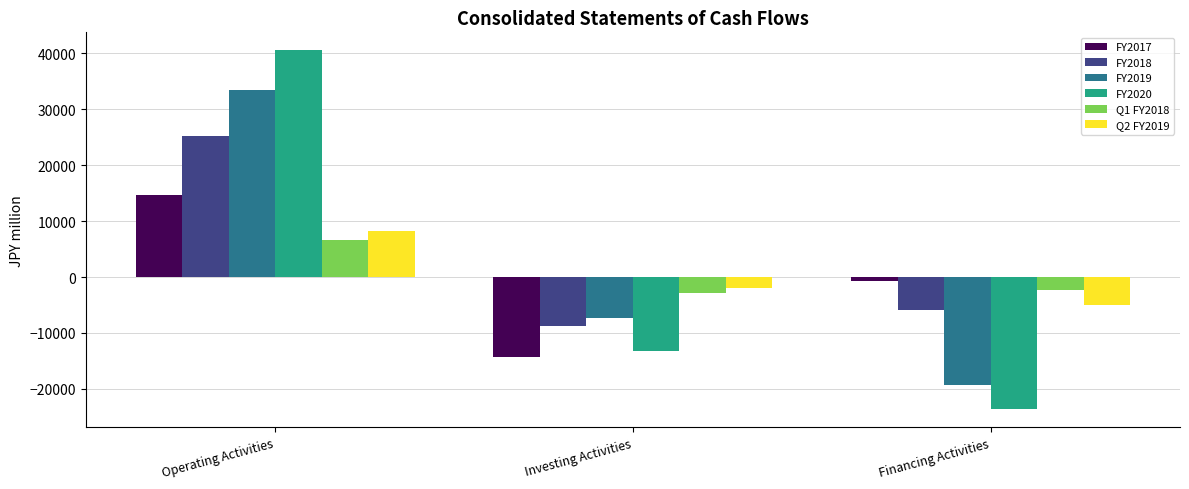

Which series has the largest range (max minus min)?

FY2020